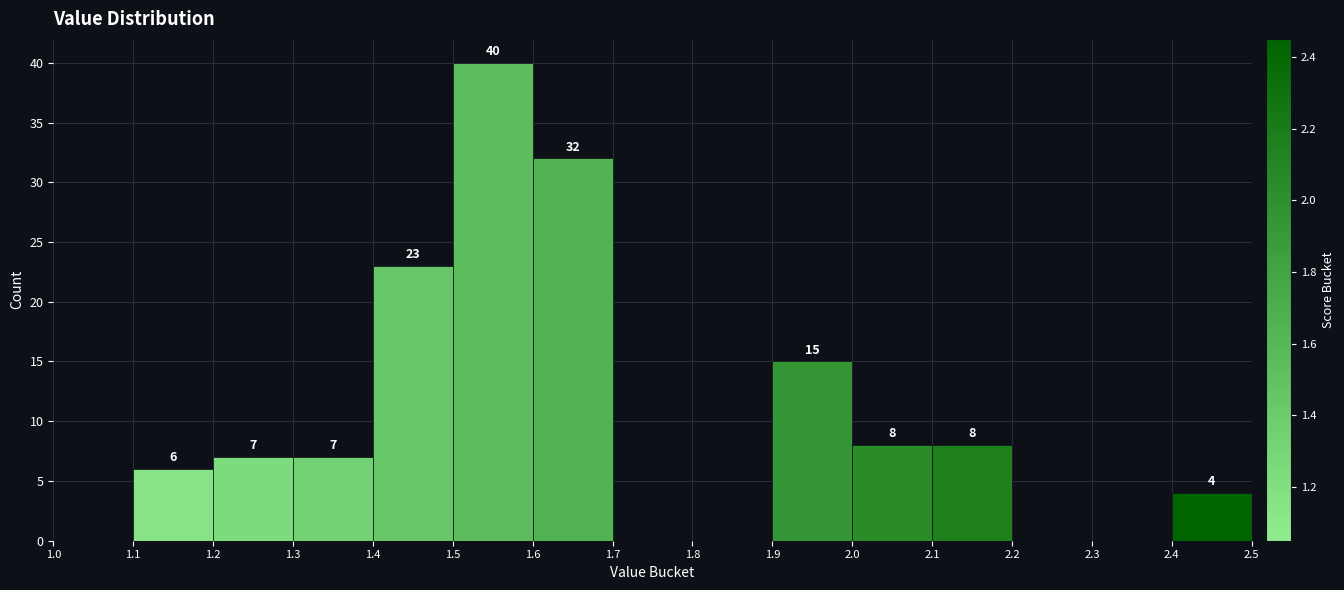

Over which range of the x-axis is the bar tallest?

1.5 to 1.6